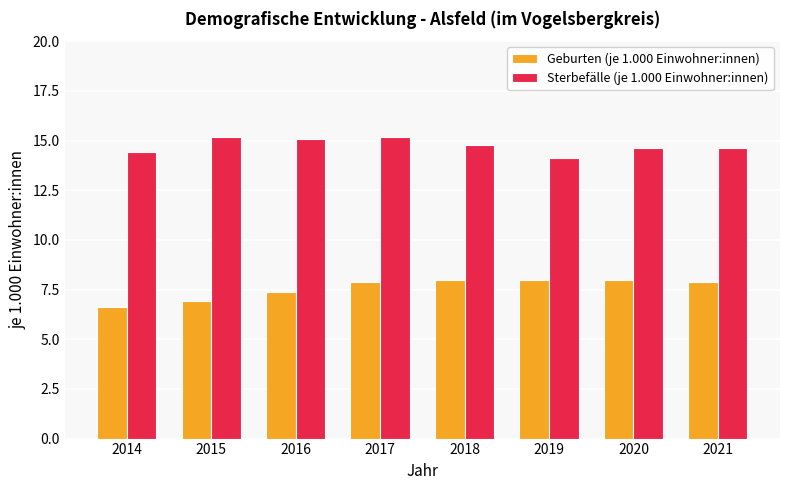

Which series changed the most between 2014 and 2021?

Geburten (je 1.000 Einwohner:innen)